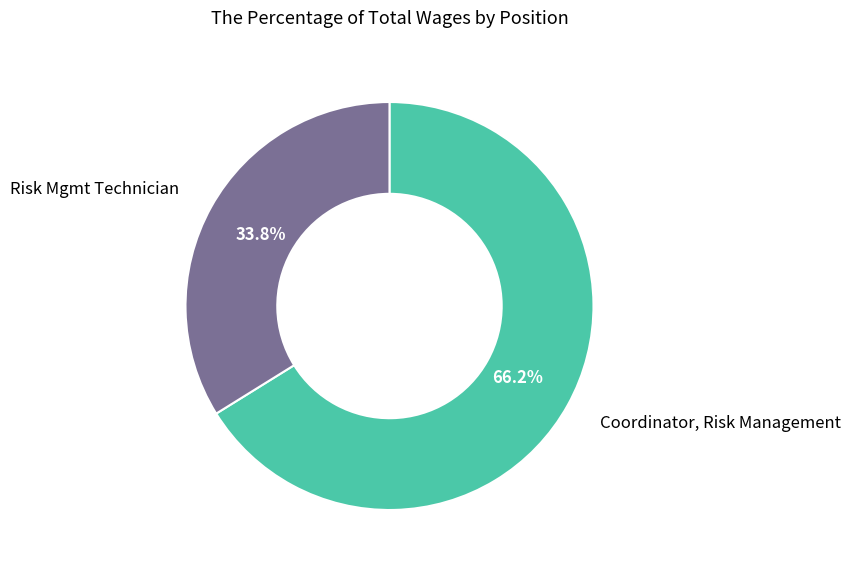

Does any single category account for the majority?

Yes